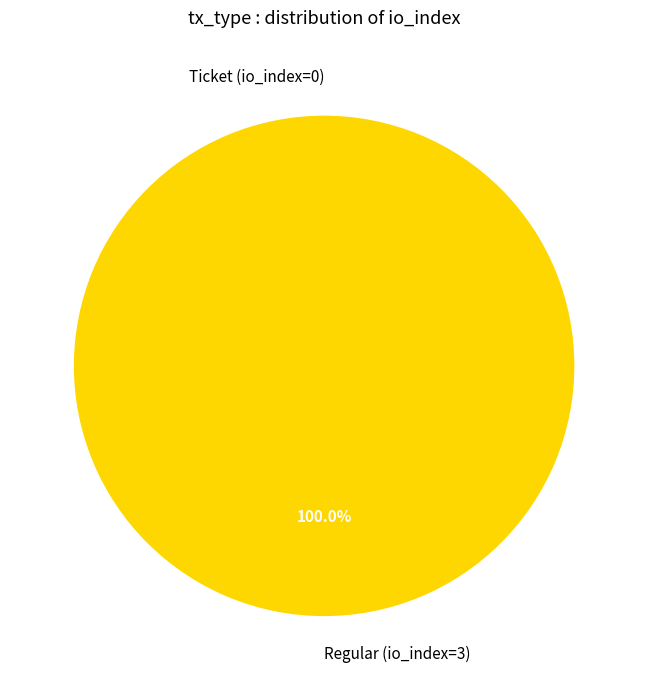

What is the majority slice?

Regular (io_index=3)